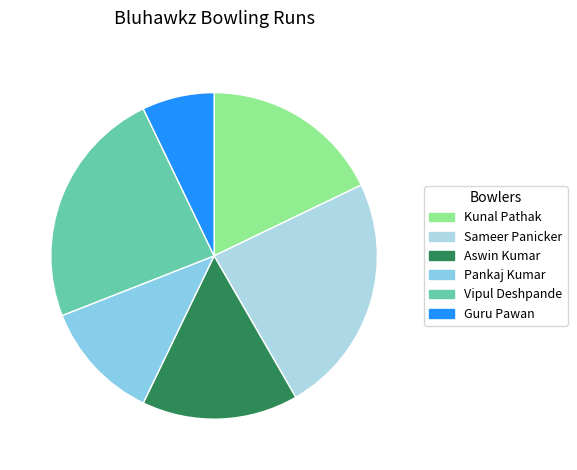

What is the ratio of the value at Aswin Kumar to the value at Vipul Deshpande?

0.7